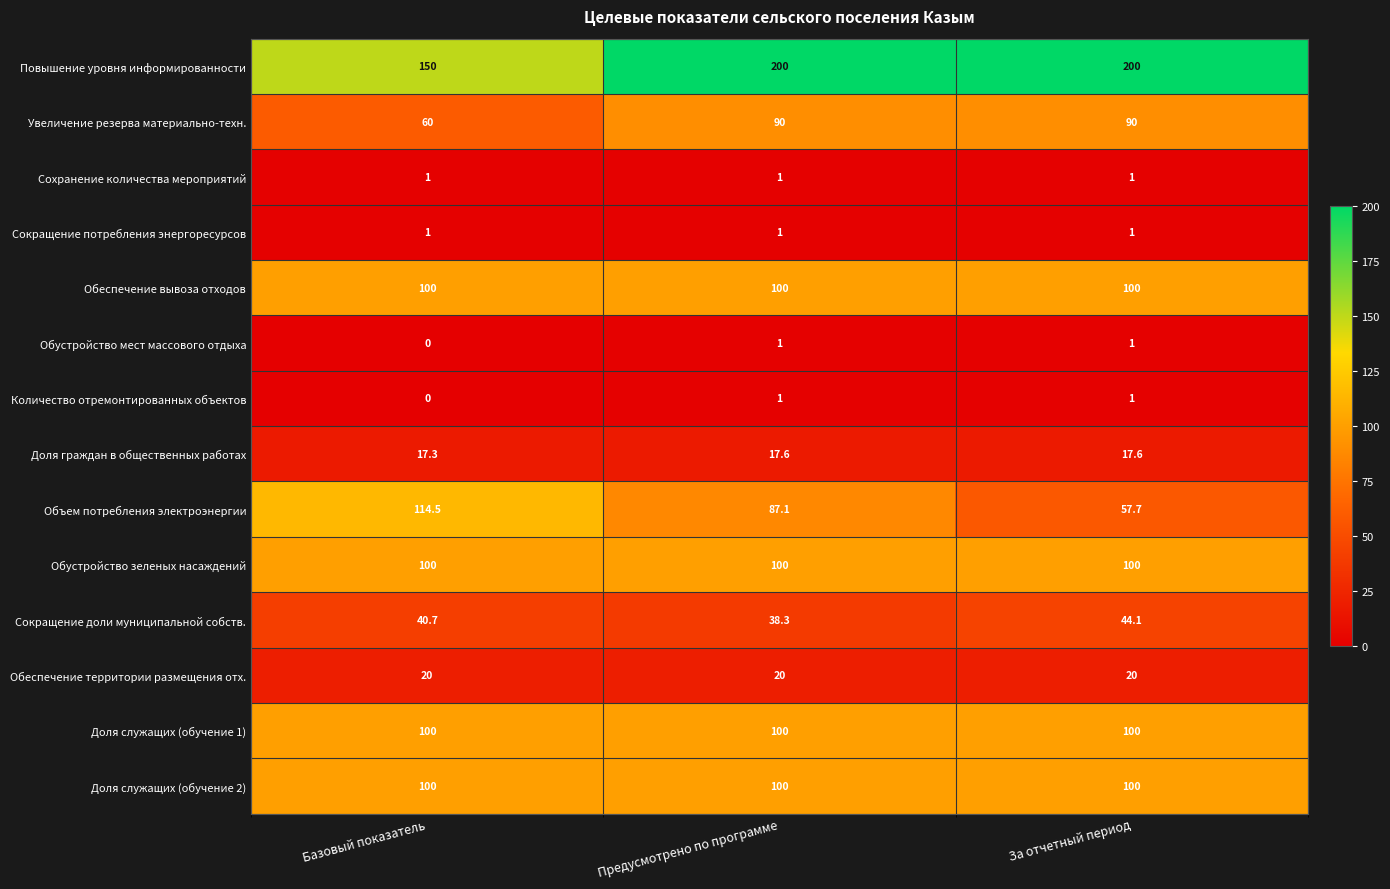

How many Доля граждан в общественных работах values are between 17 and 18?

3